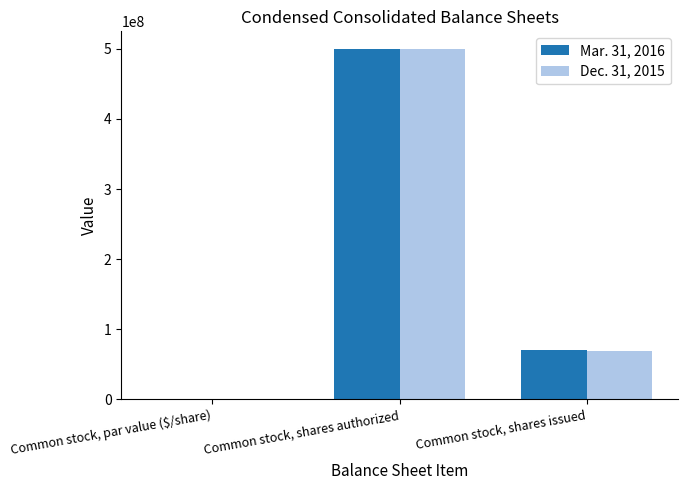

Where is Mar. 31, 2016 nearest to the value 250000000?

Common stock, shares issued